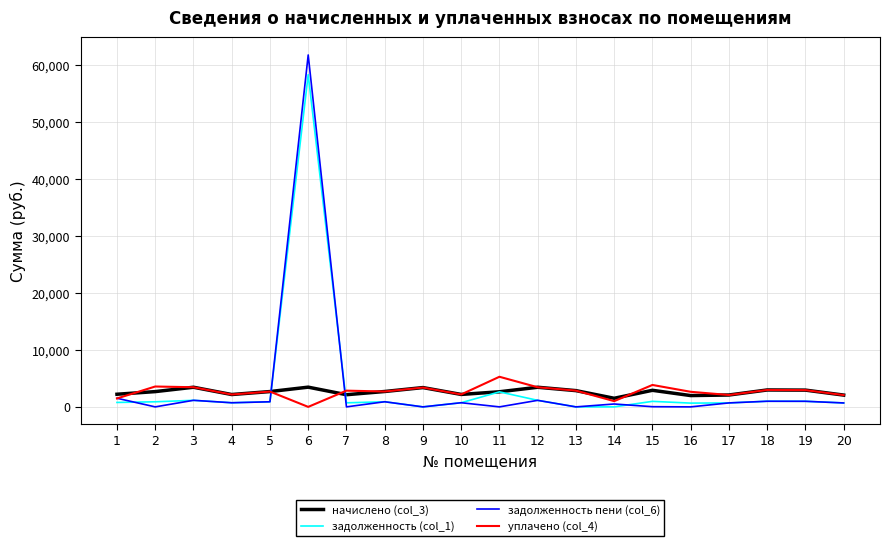

True or false: начислено (col_3) and задолженность пени (col_6) cross at least once.

True